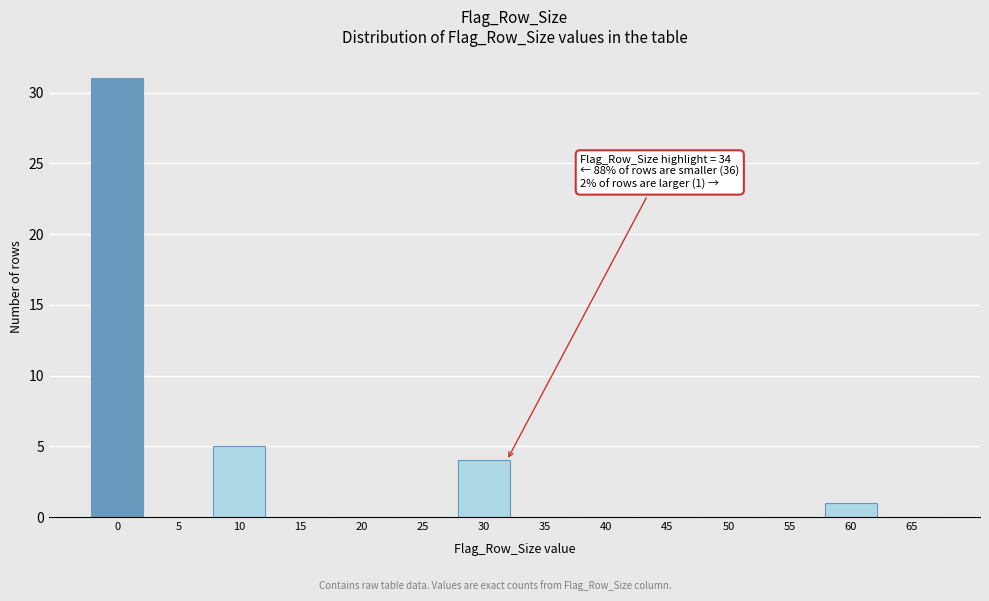

Reading left to right, list all the values displayed in this chart.

0=31	5=0	10=5	15=0	20=0	25=0	30=4	35=0	40=0	45=0	50=0	55=0	60=1	65=0